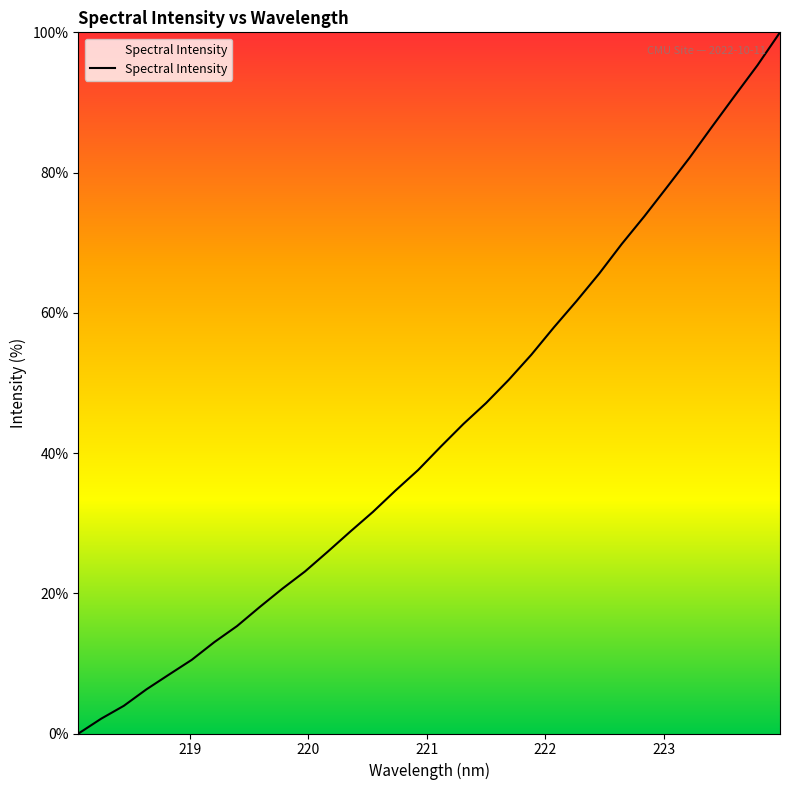

What is the maximum value shown in the chart?

100.0